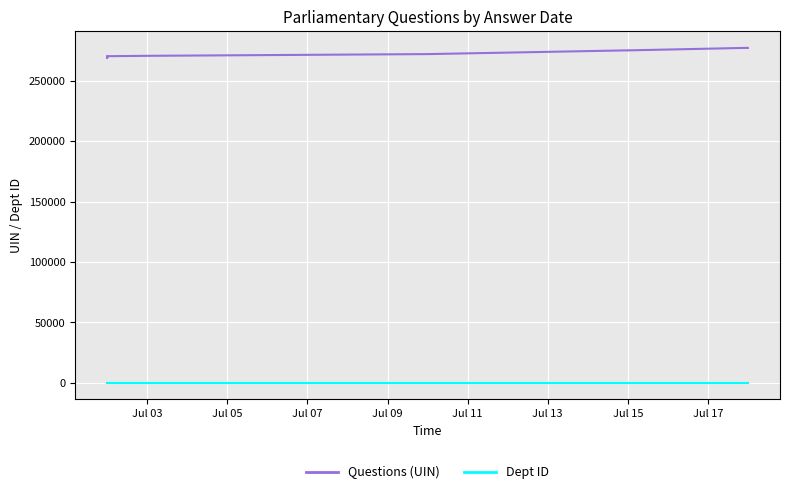

True or false: Dept ID and Questions (UIN) cross at least once.

False